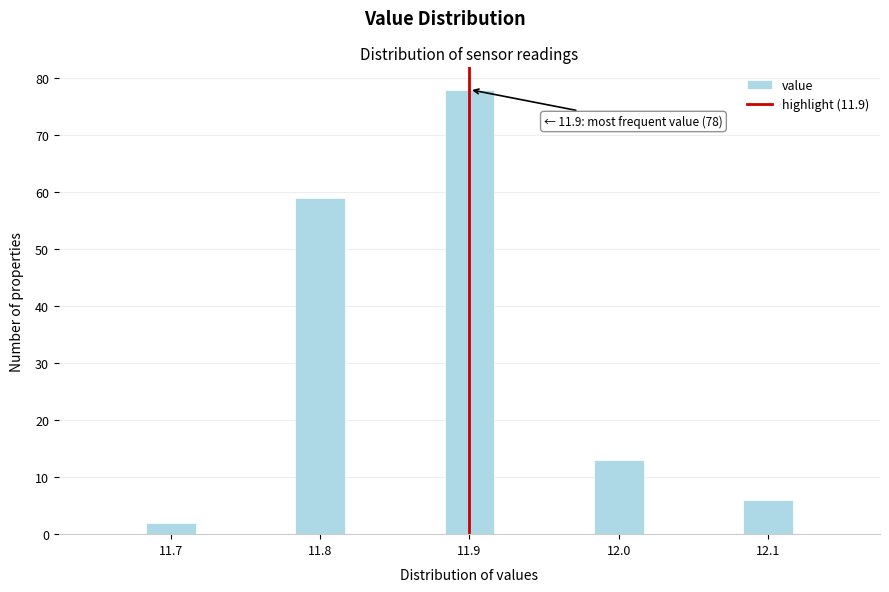

Around what value on the x-axis is the tallest bar? Give the approximate position of its centre, as read against the axis.

11.90